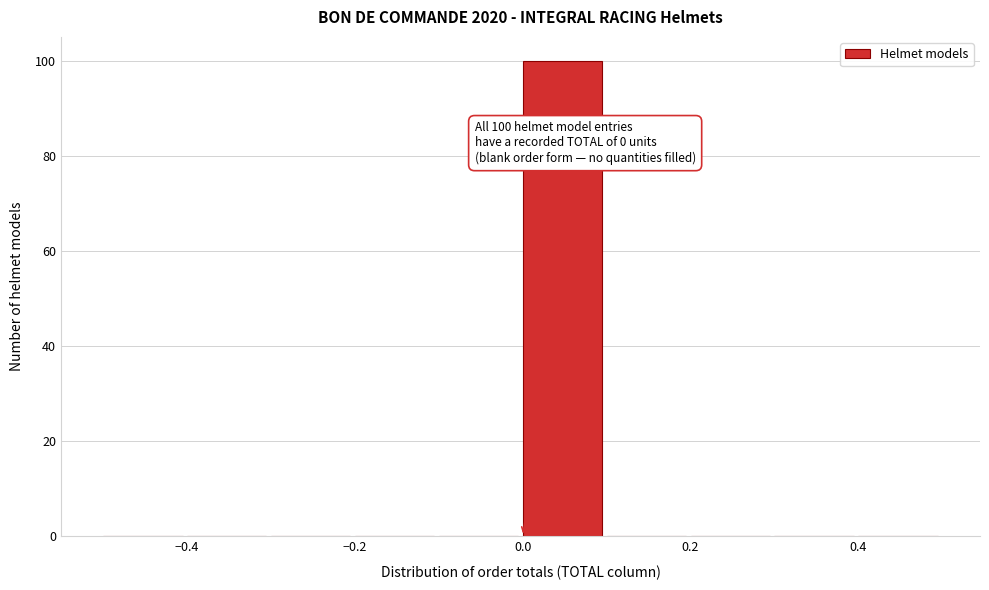

Over which range of the x-axis is the bar tallest?

0.0 to 0.1